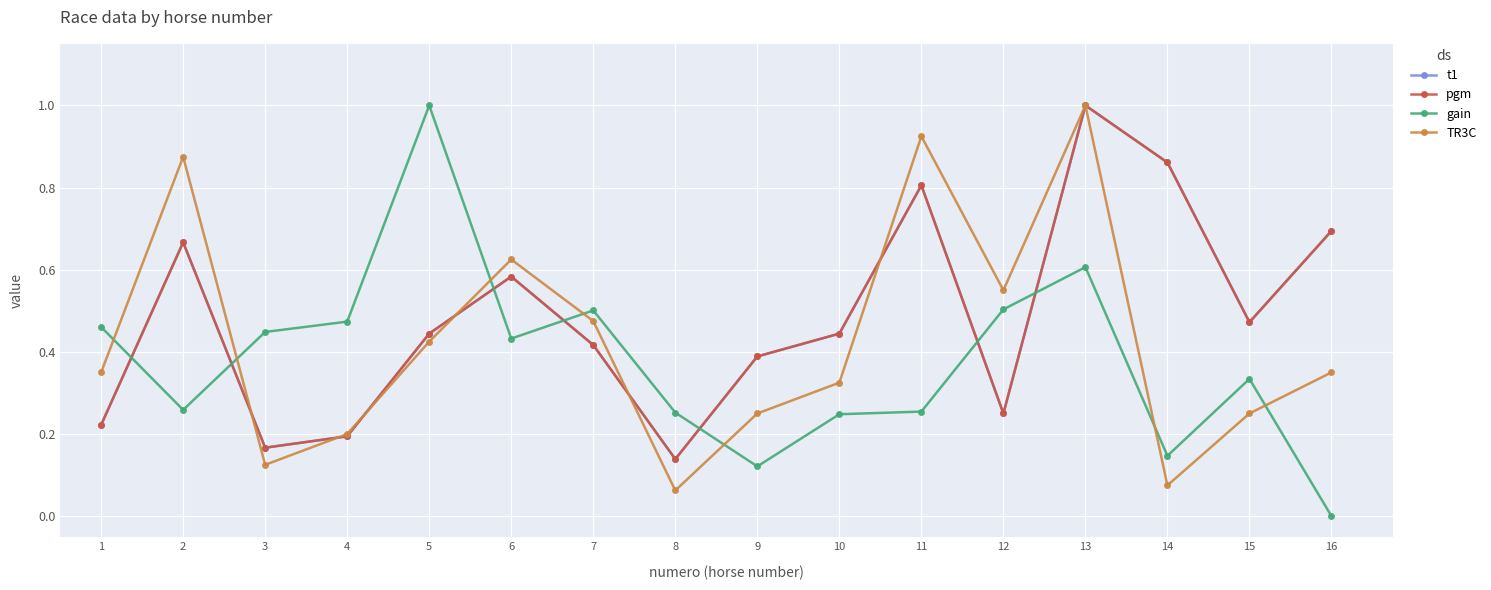

Which label corresponds to the largest value in the chart?

13